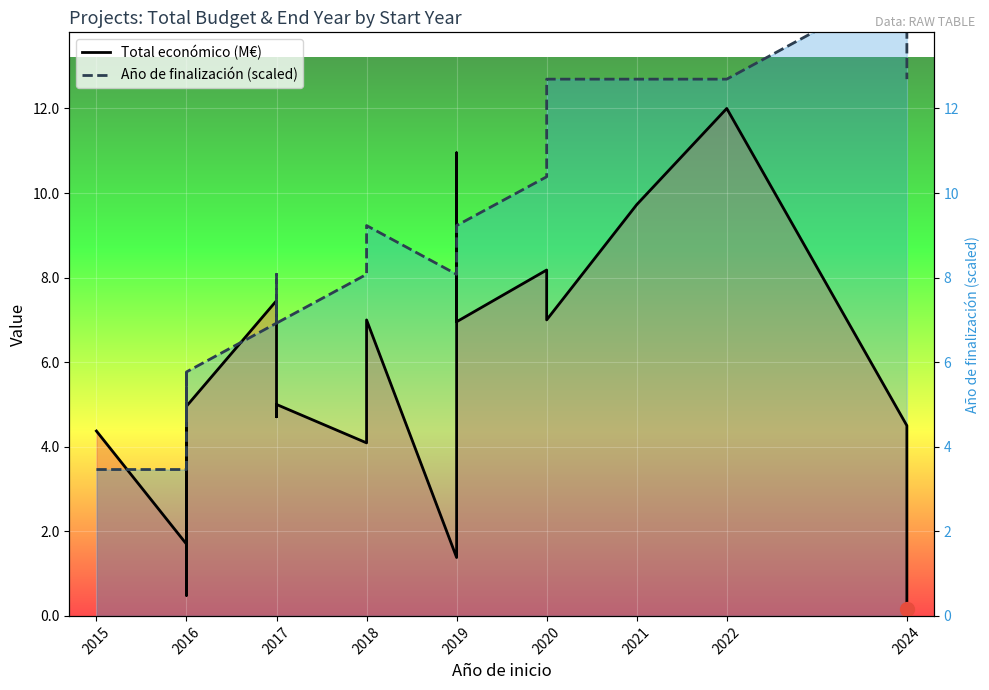

What position from the left is 12?

13